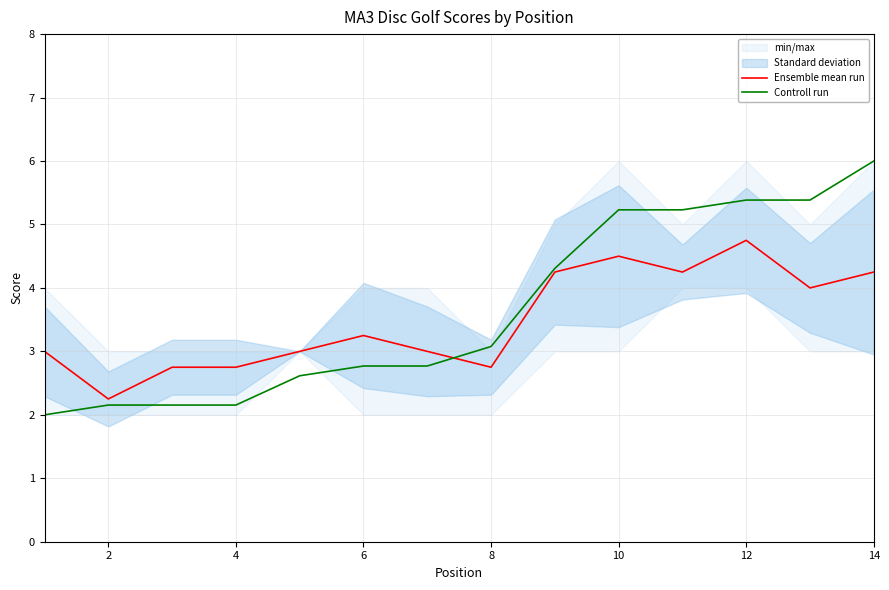

Which series has the largest range (max minus min)?

Controll run